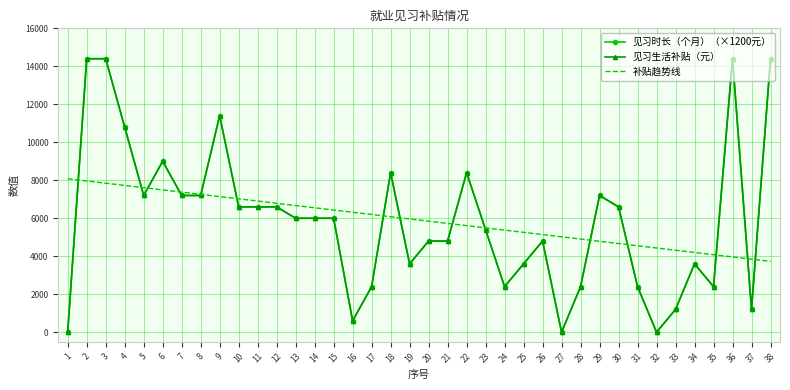

True or false: 见习生活补贴（元） has a value of 7200.0 at 8.

True